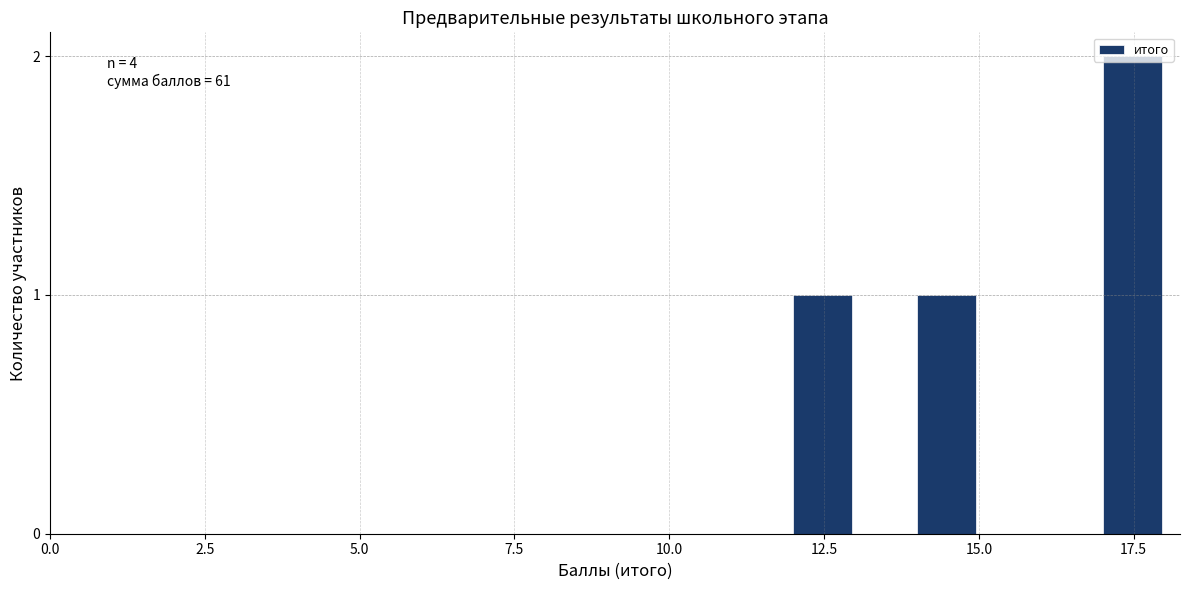

Read against the x-axis, roughly where is the centre of the tallest bar?

17.5